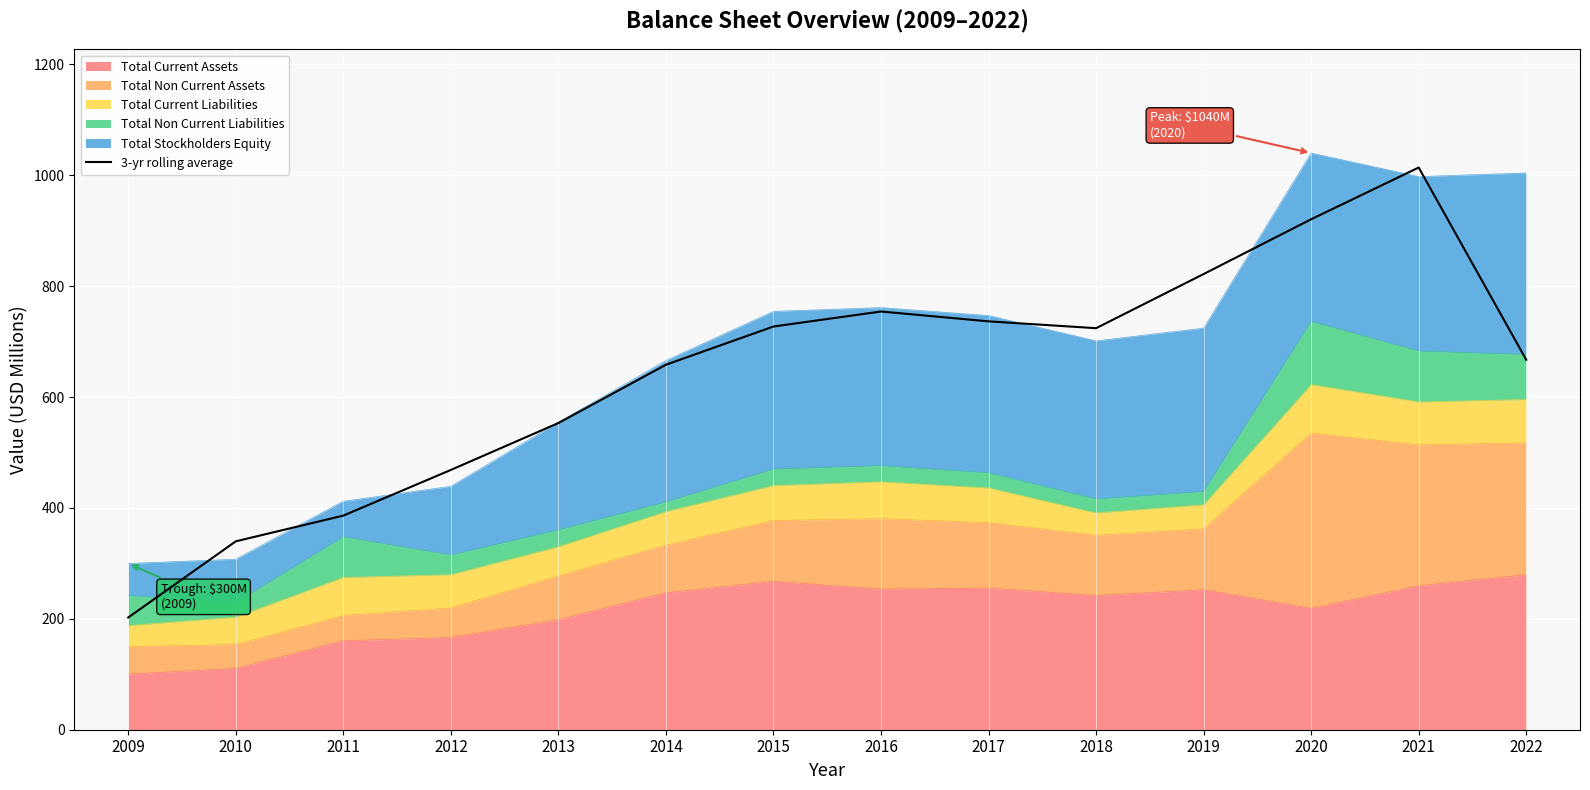

How many lines are shown in the chart?

1